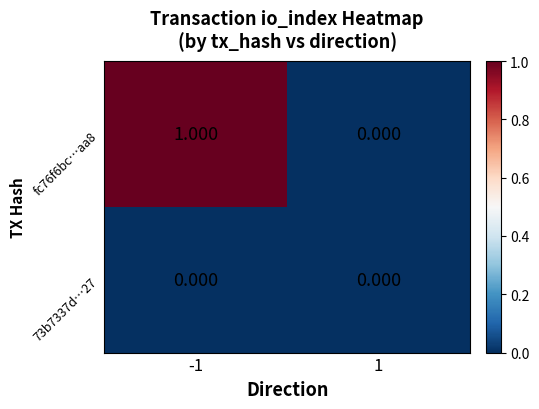

Is the value of 73b7337d…27 at -1 greater than the value of fc76f6bc…aa8 at -1?

No